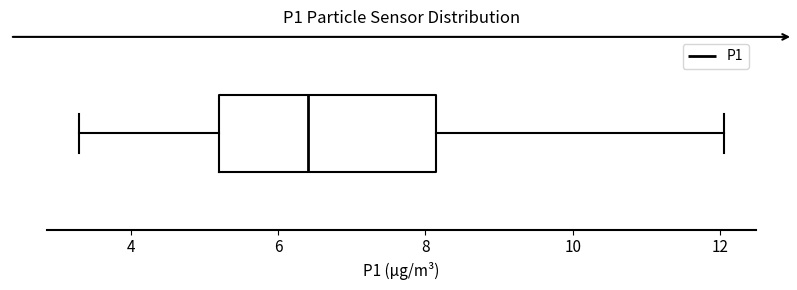

Read this box plot against the x-axis: the position of the median line, the range covered by the box, and the ends of both whiskers. The values are not printed on the chart, so give them approximately, as read against the axis.

median 6.4, box 5.2 to 8.2, whiskers 3.4 to 12.0